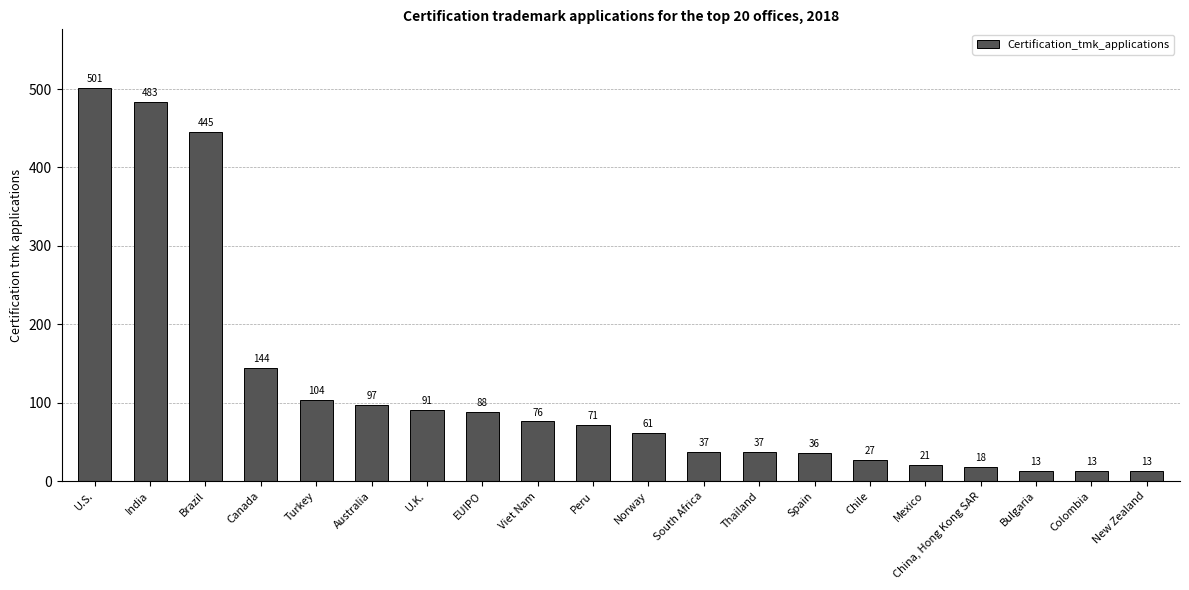

What is the approximate value at Norway, to the nearest 50?

50